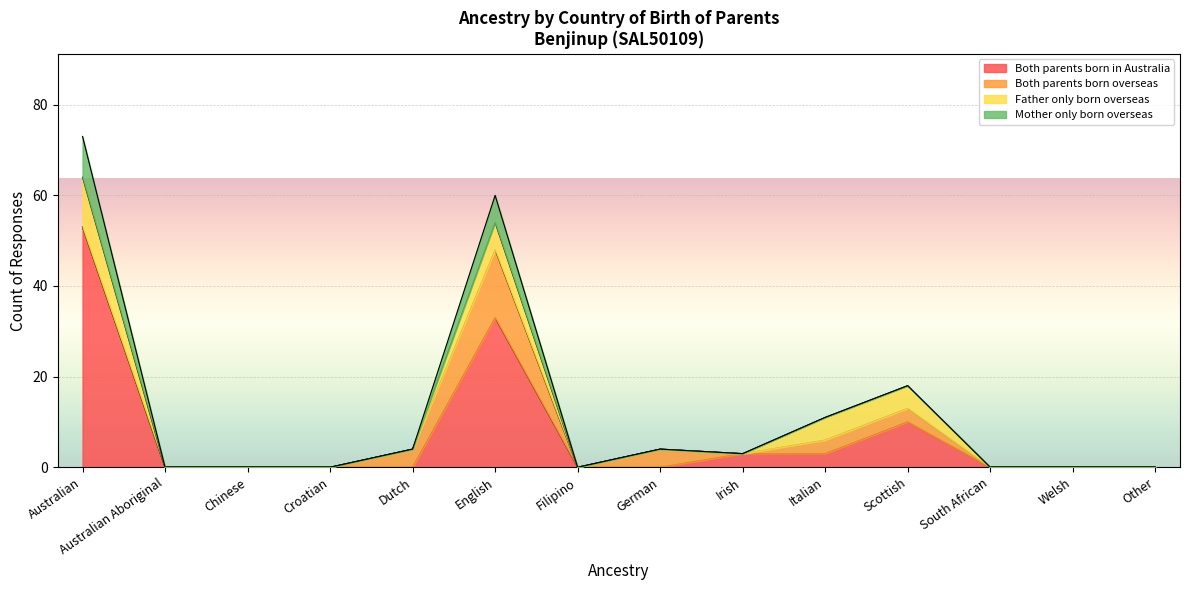

What is the total value across all series at English?

60